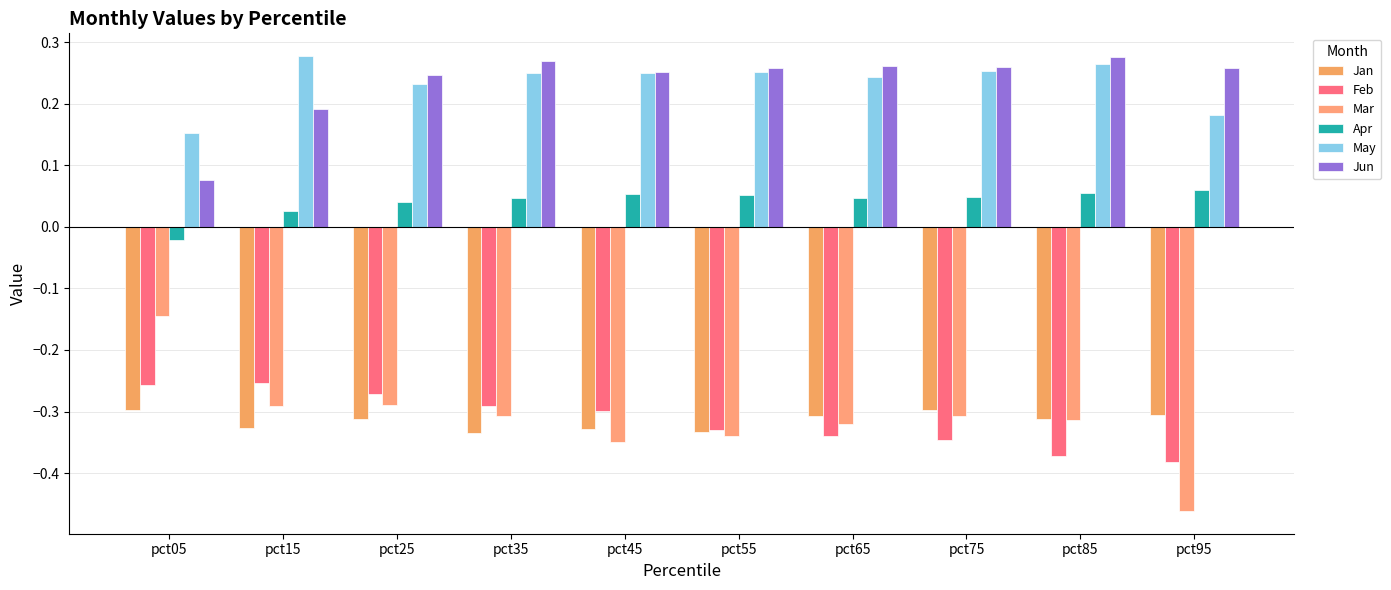

What is the total value across all series at pct55?

-0.4